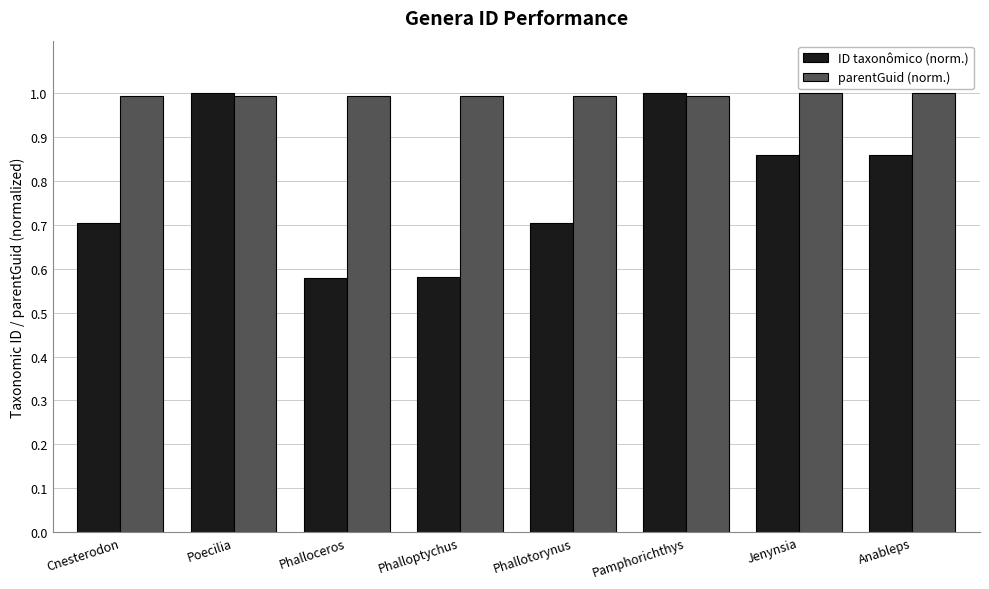

Which series has the largest total across all categories?

parentGuid (norm.)